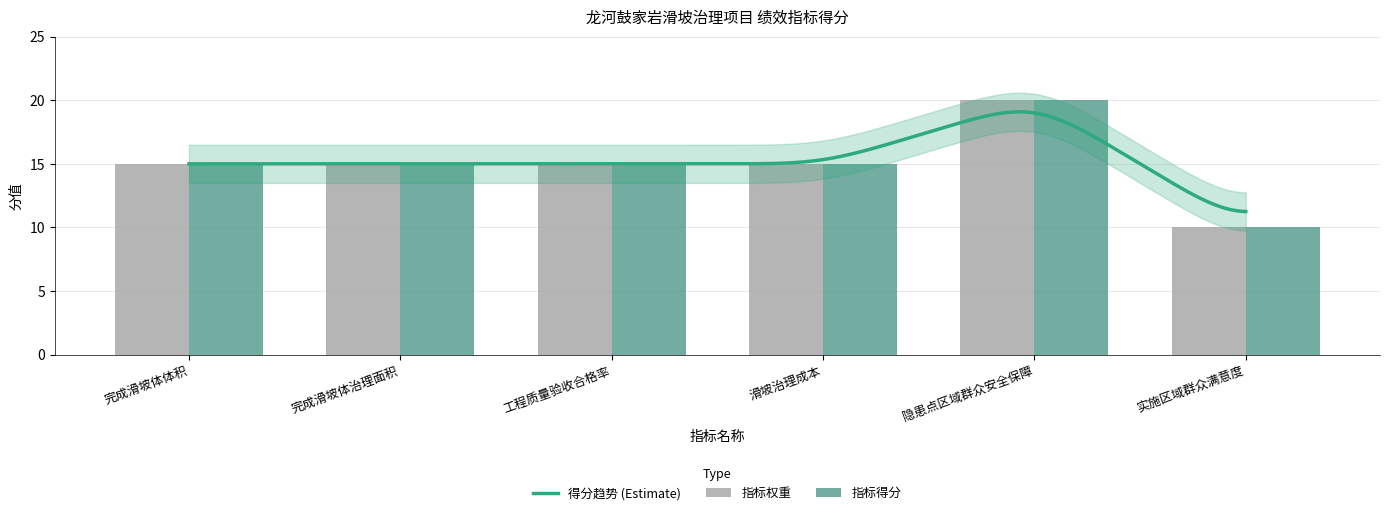

What is the sum of the 指标得分 values at 滑坡治理成本 and 完成滑坡体治理面积?

30